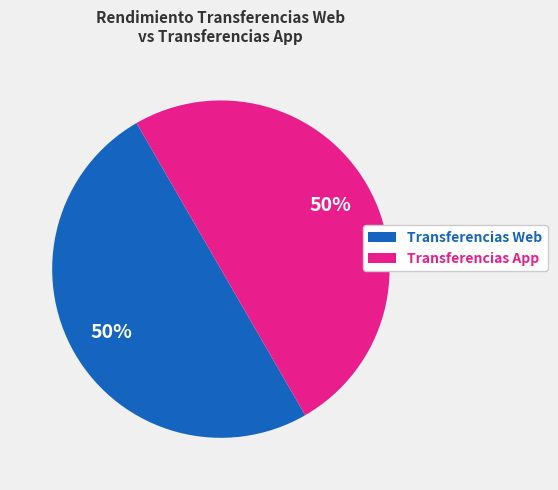

Do Transferencias Web and Transferencias App together represent more than half of the pie?

Yes